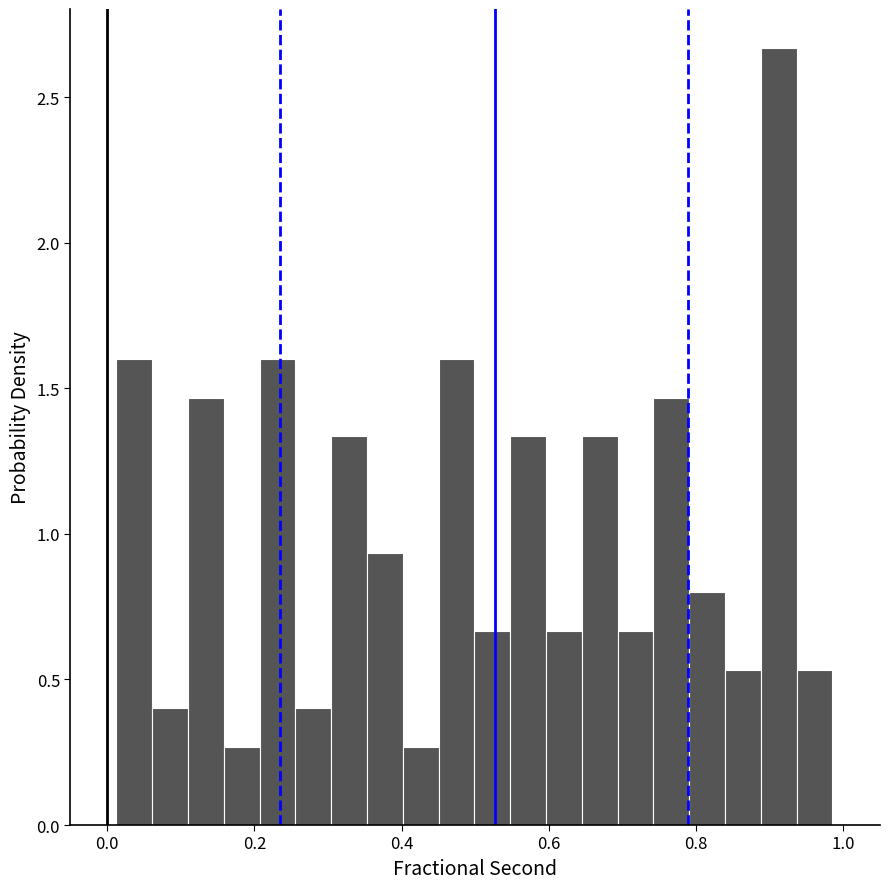

Around what value on the x-axis is the tallest bar? Give the approximate position of its centre, as read against the axis.

0.92